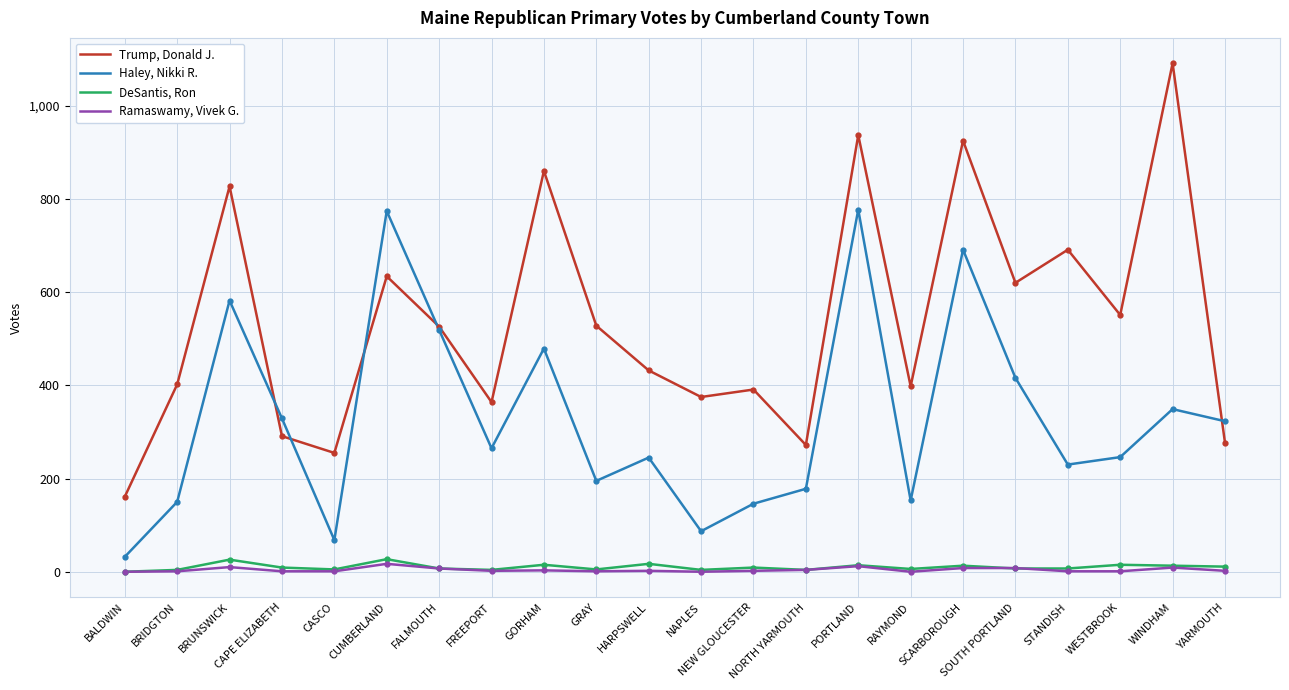

True or false: Ramaswamy, Vivek G. has a value of 2 at NEW GLOUCESTER.

True